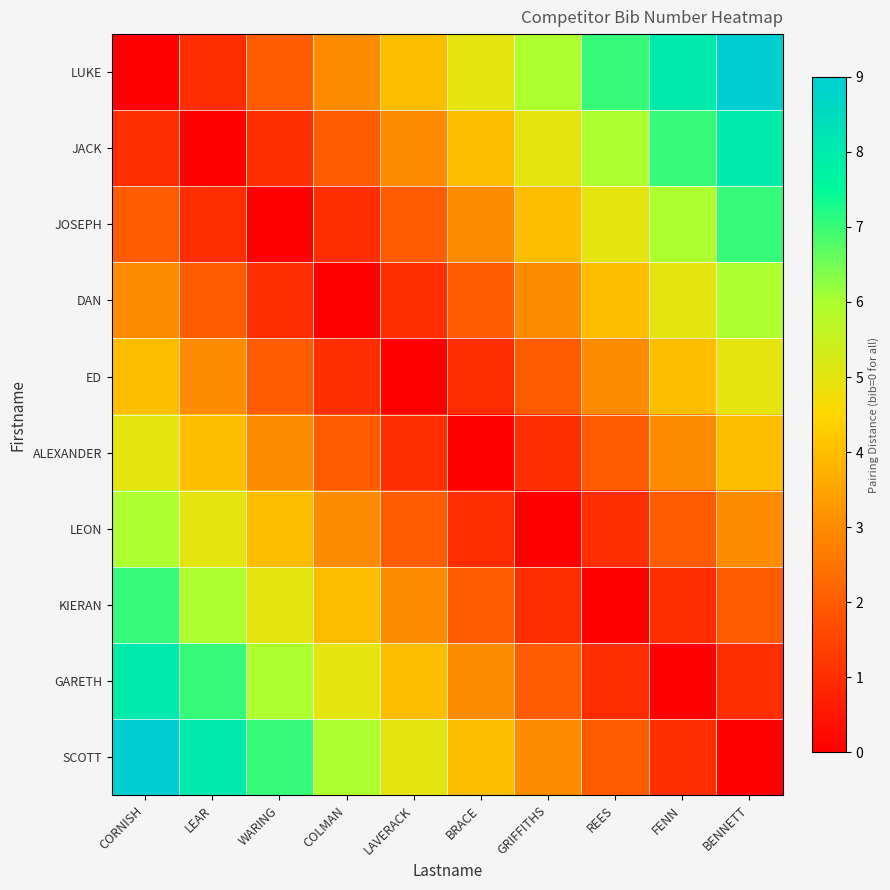

At which category is the sum across all series the highest?

CORNISH